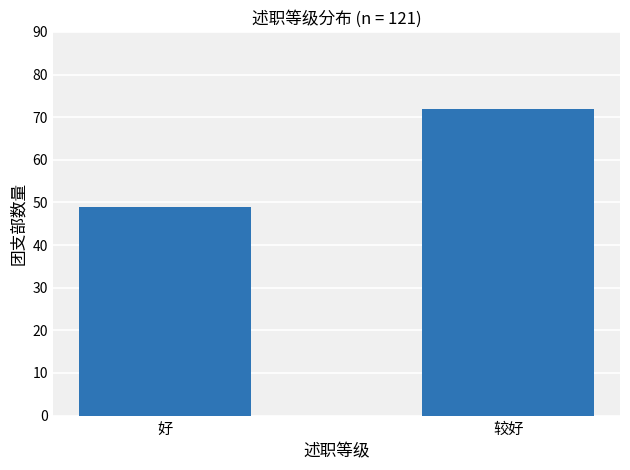

Where is the data nearest to the value 60?

好